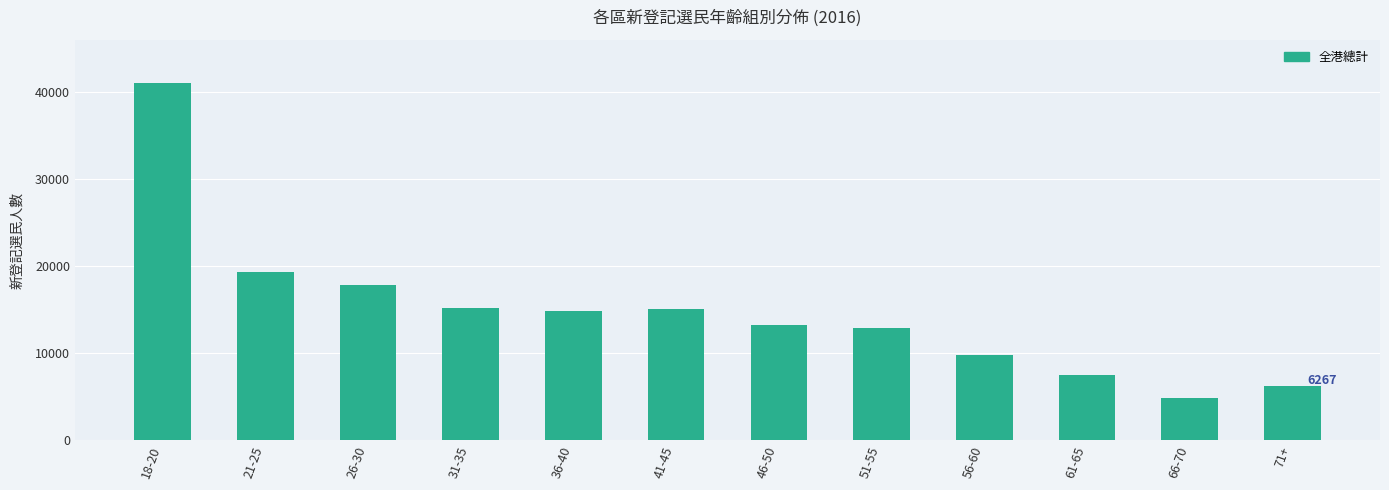

Is it true that the value at 66-70 is 1537?

False